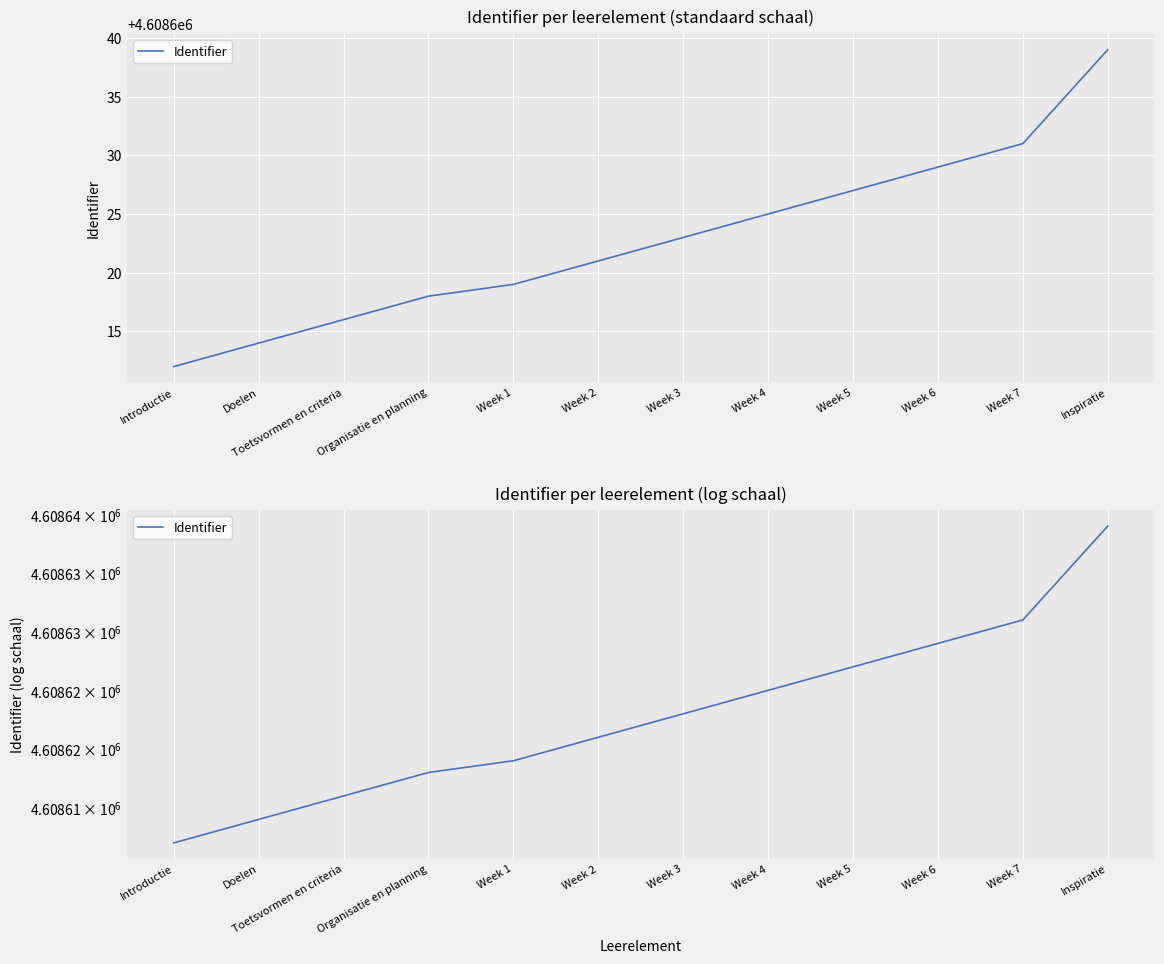

What is the ratio of the value at Week 4 to the value at Introductie?

1.0